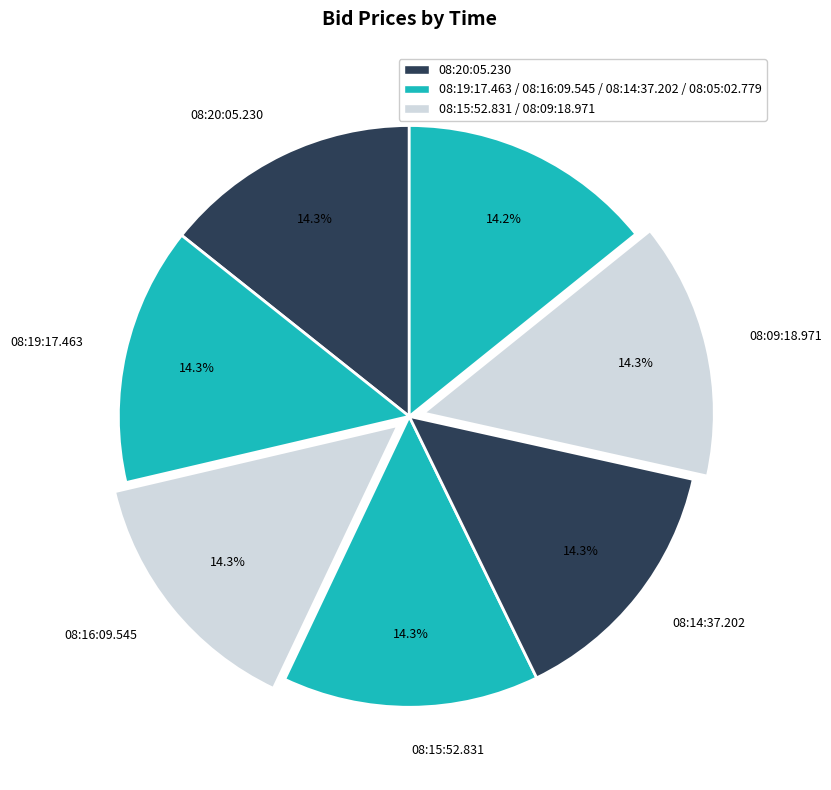

Does any single category account for the majority?

No